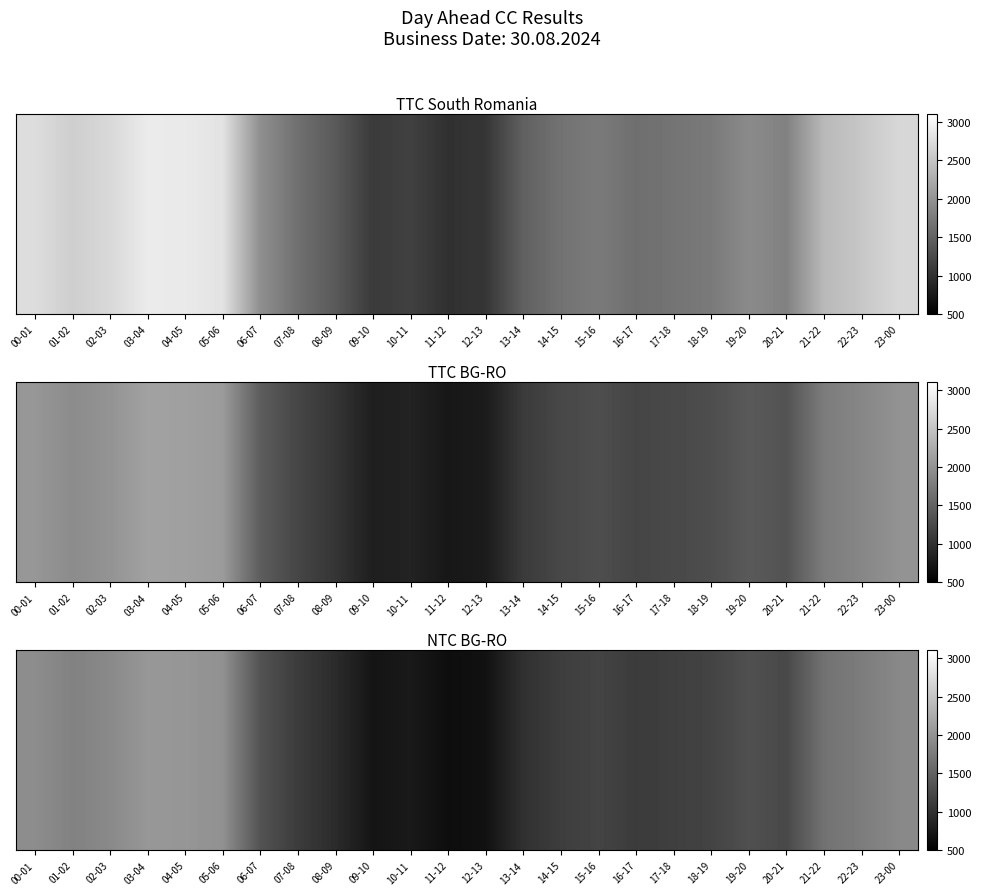

What is the greatest value displayed?

2040